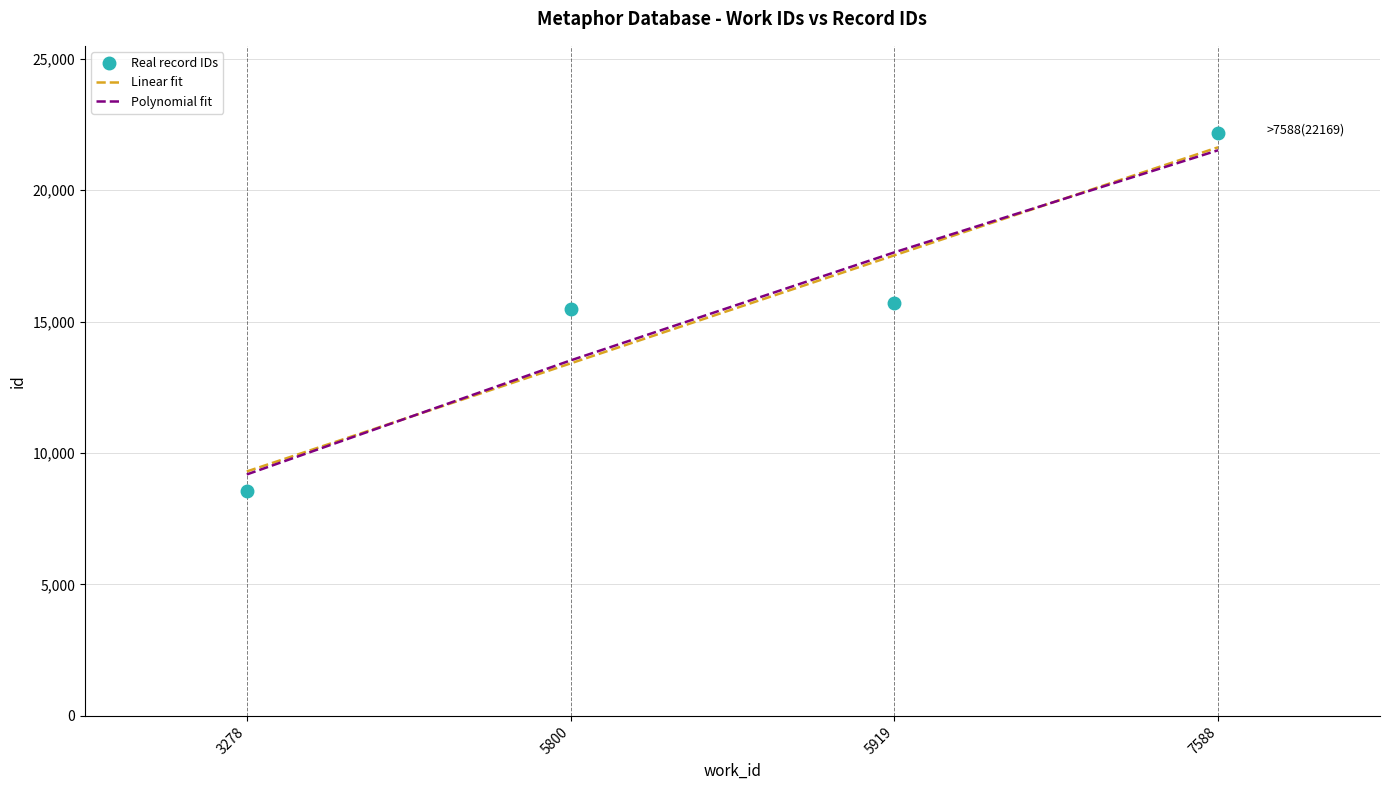

What is the spread (max minus min) of values at 5919?

1942.8